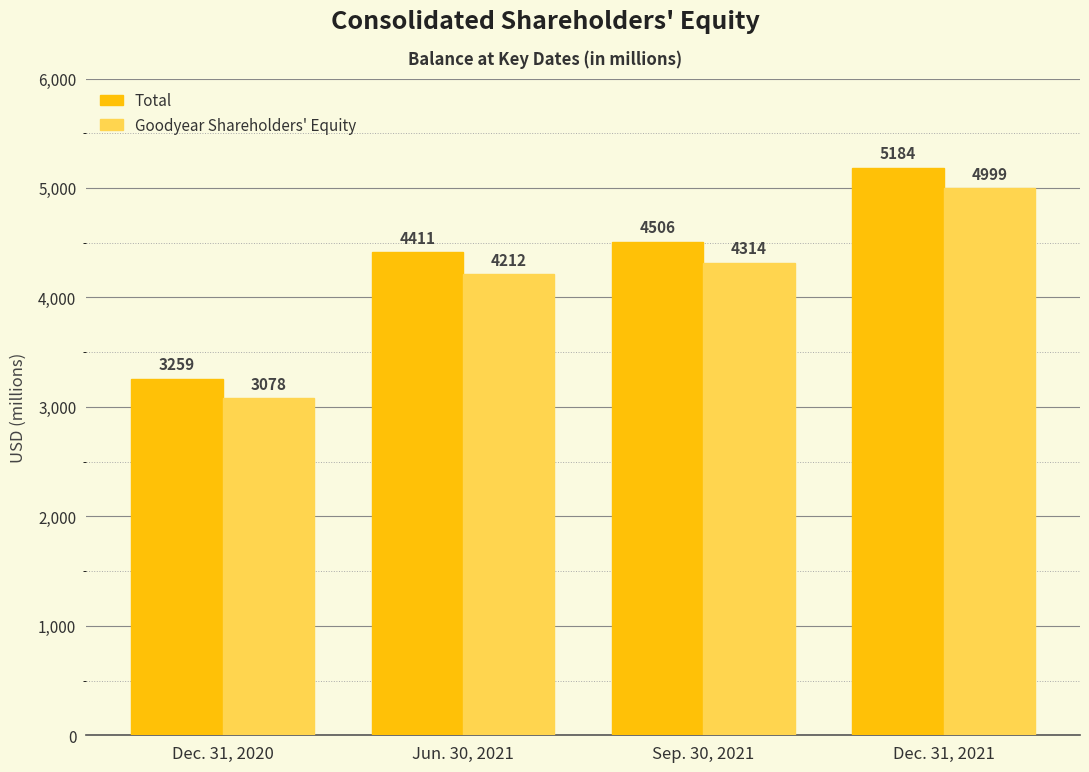

What is the label of the 3rd bar from the left?

Sep. 30, 2021